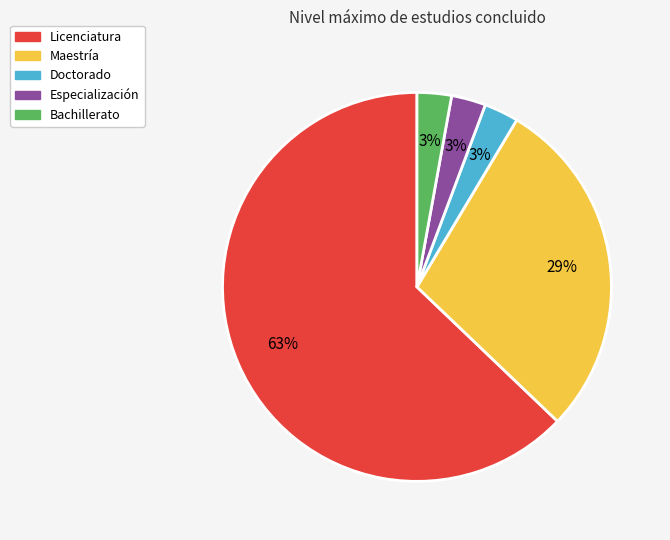

To the nearest percent, what is the combined percentage of Licenciatura and Maestría?

91%